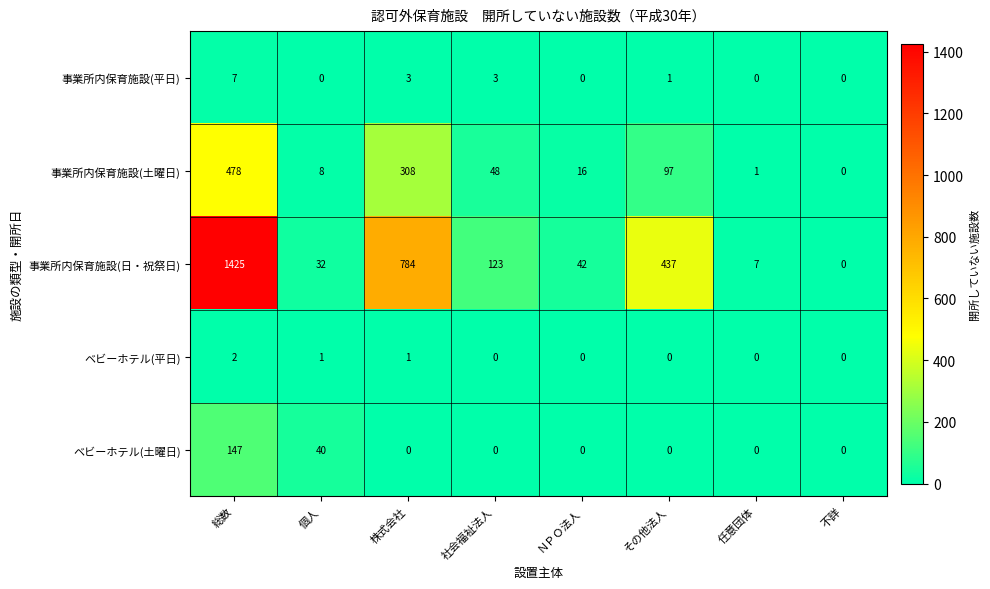

The value of ベビーホテル(土曜日) at その他法人 is 0. True or false?

True